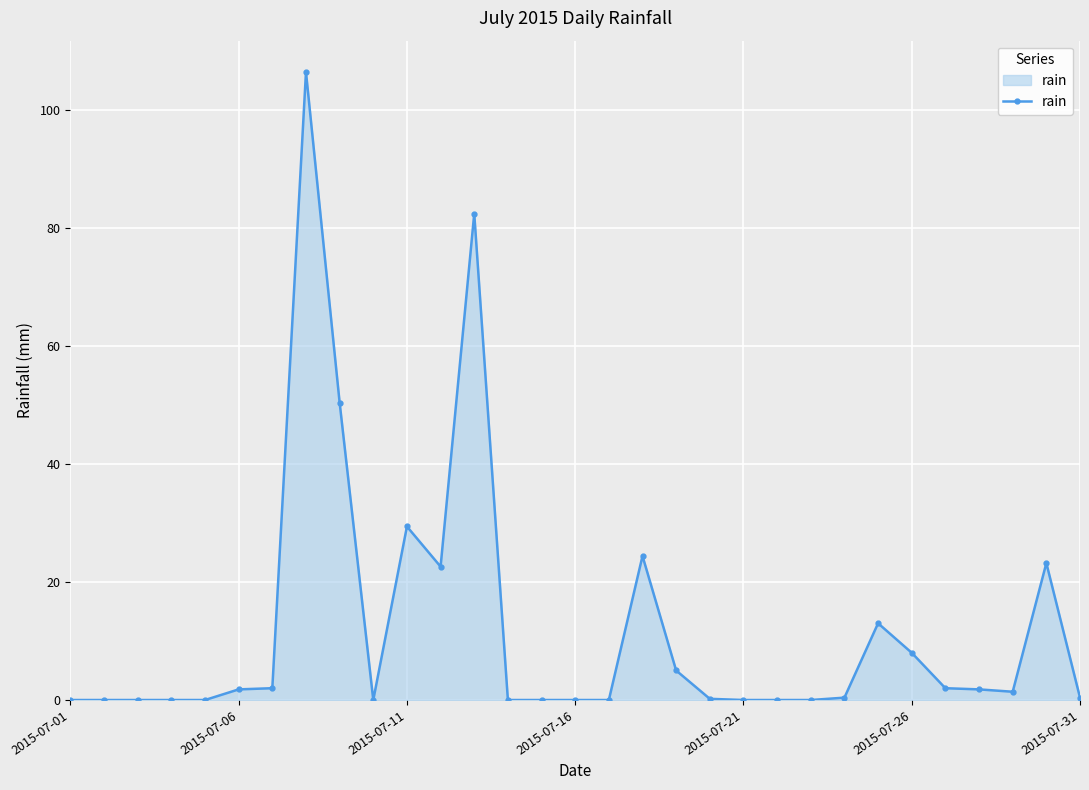

What is the difference between the maximum and minimum values?

106.4